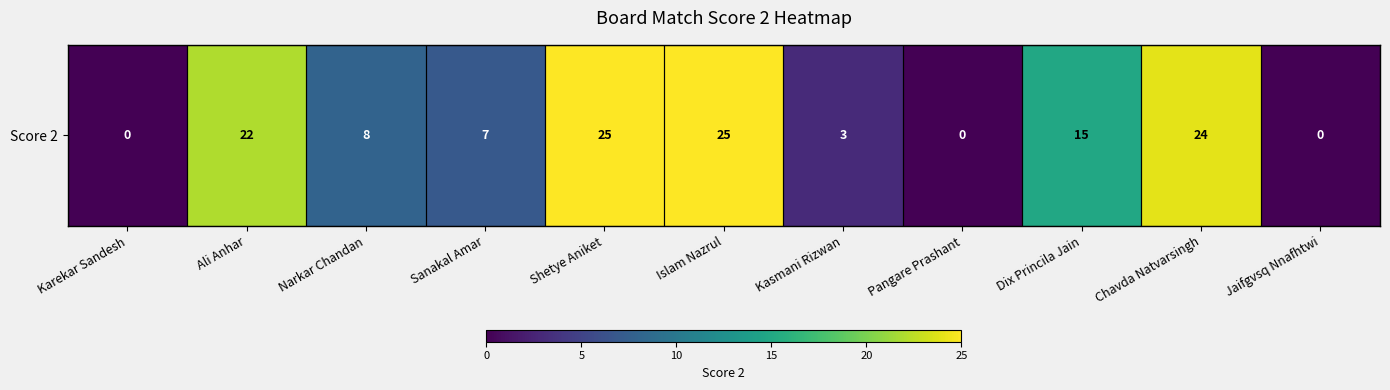

Reading left to right, what are all the values shown in this chart?

0	22	8	7	25	25	3	0	15	24	0